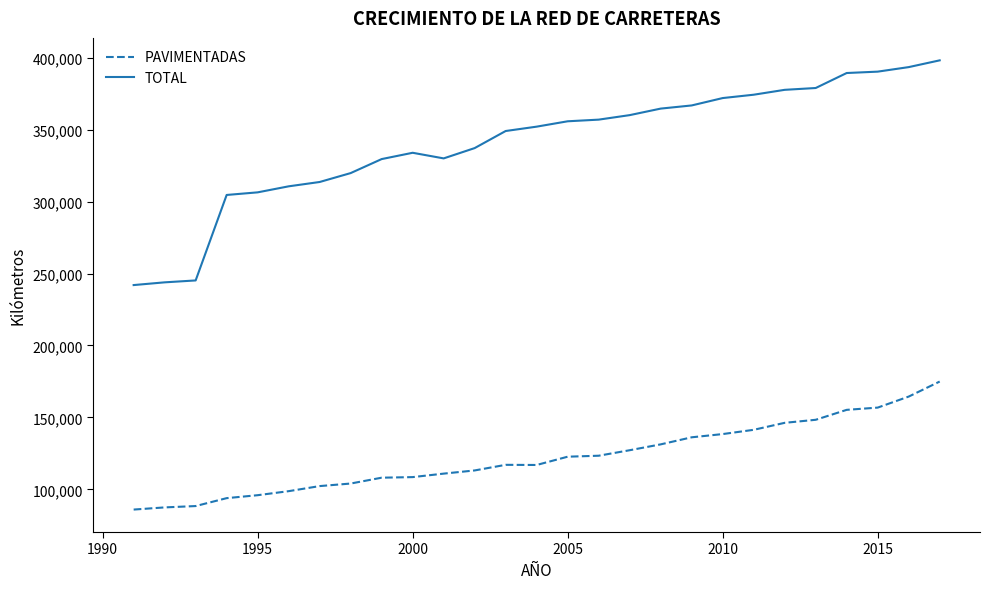

What is the lowest value of the PAVIMENTADAS series?

85931.0